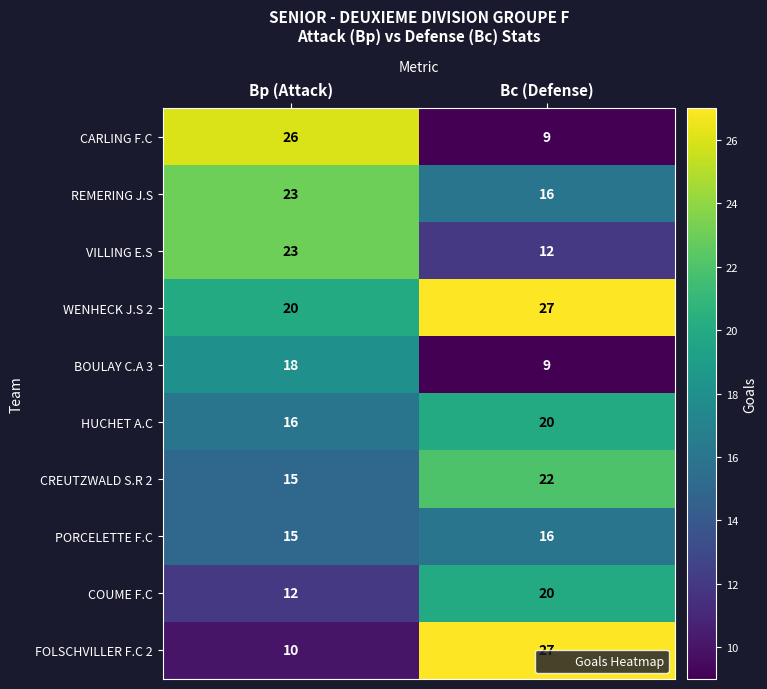

What is the difference between the maximum and minimum values in the COUME F.C series?

8